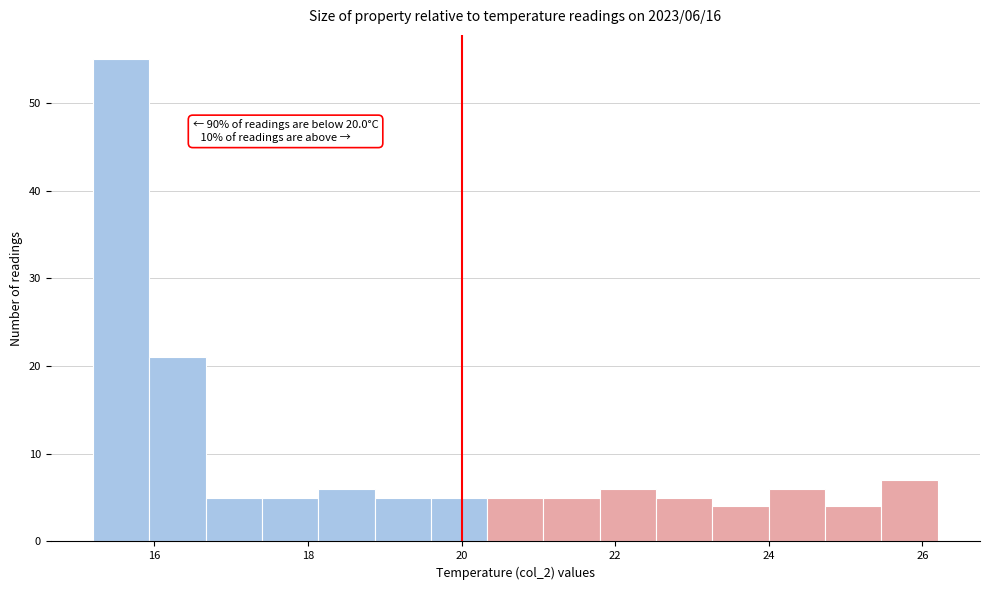

Read against the x-axis, roughly where is the centre of the tallest bar?

15.6